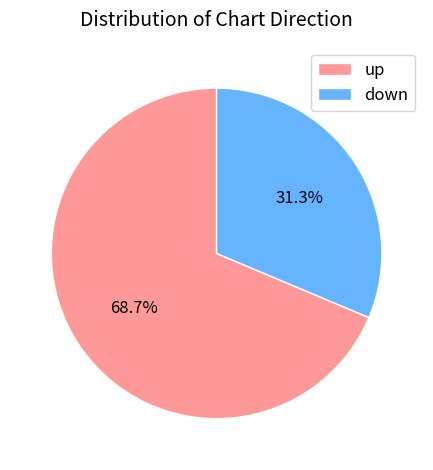

Rank the categories by value from lowest to highest.

down, up